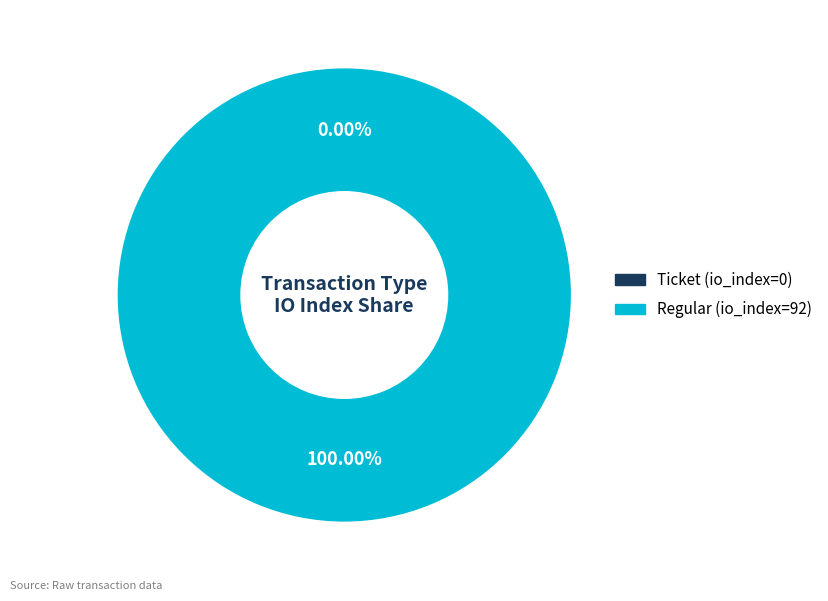

What is the total percentage of Regular (io_index=92) and Ticket (io_index=0)?

100.0%